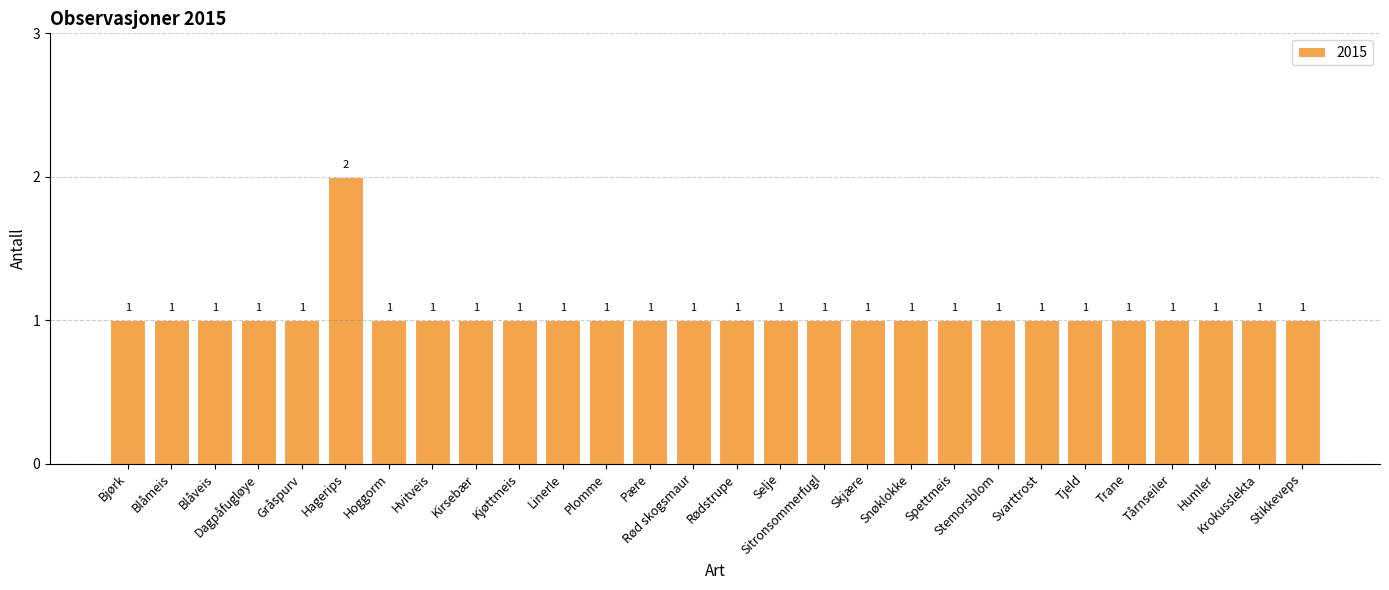

Reading right to left, extract all data points from this chart.

Stikkeveps=1	Krokusslekta=1	Humler=1	Tårnseiler=1	Trane=1	Tjeld=1	Svarttrost=1	Stemorsblom=1	Spettmeis=1	Snøklokke=1	Skjære=1	Sitronsommerfugl=1	Selje=1	Rødstrupe=1	Rød skogsmaur=1	Pære=1	Plomme=1	Linerle=1	Kjøttmeis=1	Kirsebær=1	Hvitveis=1	Hoggorm=1	Hagerips=2	Gråspurv=1	Dagpåfugløye=1	Blåveis=1	Blåmeis=1	Bjørk=1